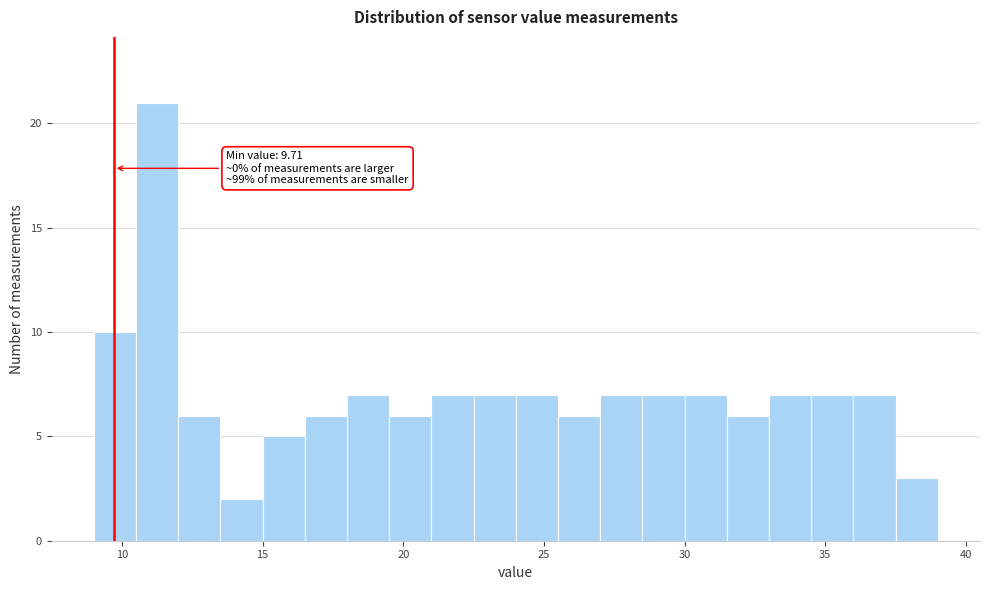

Around what value on the x-axis is the tallest bar? Give the approximate position of its centre, as read against the axis.

11.5